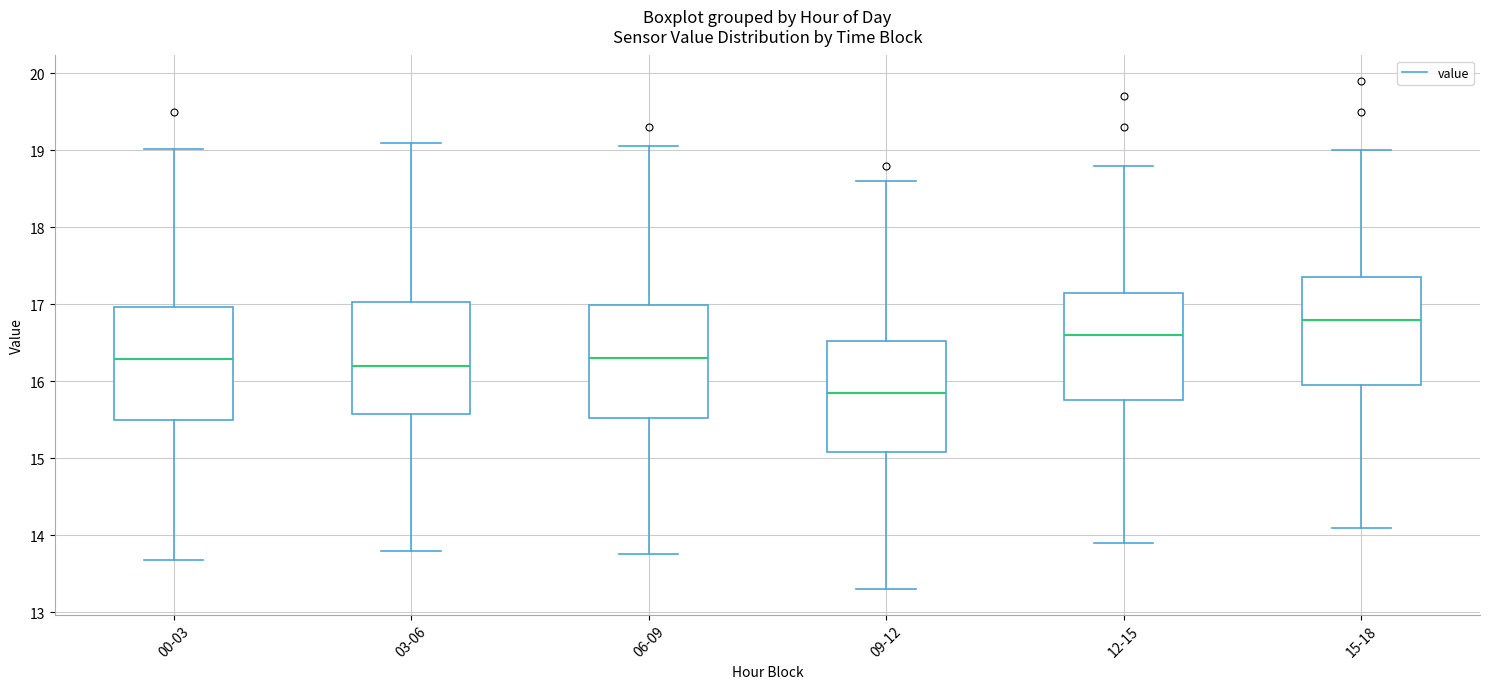

Where is the lower edge of the box for 03-06 on the y-axis? The values are not printed on the chart, so give them approximately, as read against the axis.

15.6